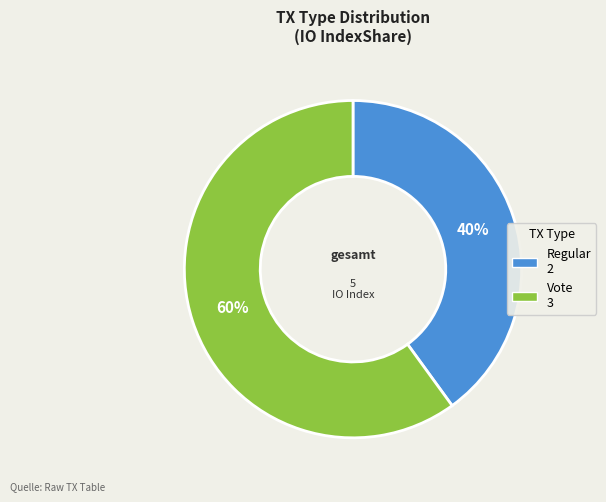

What is the ratio of the value at Regular to the value at Vote?

0.7